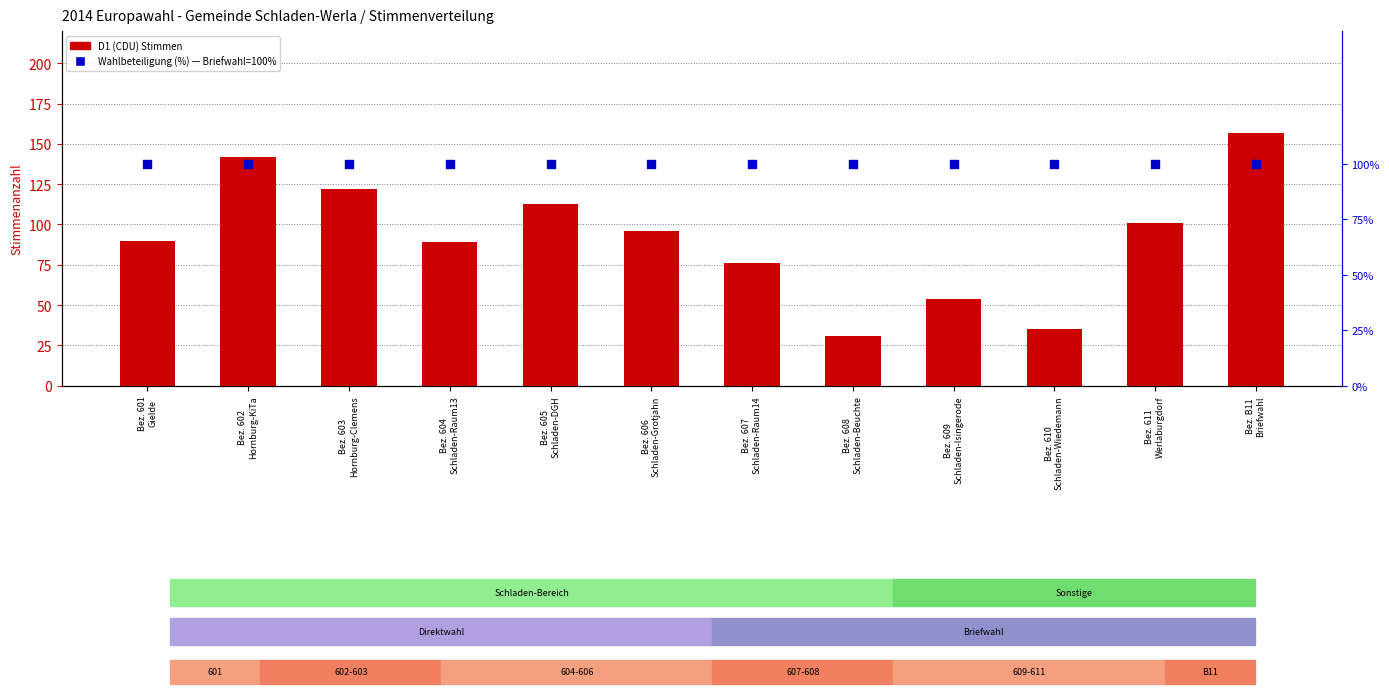

Which series has the largest Y range (max minus min)?

D1 (CDU/Hauptpartei)